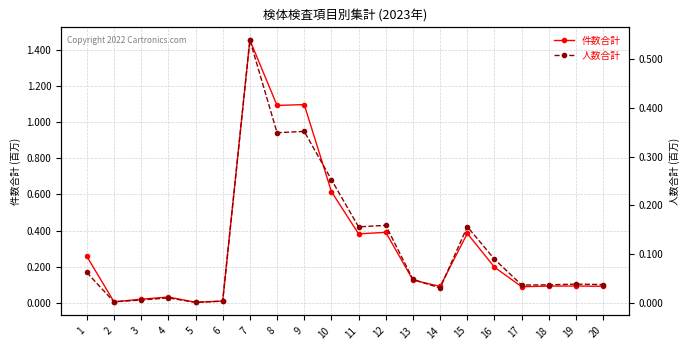

Is the value of 件数合計 at 8 greater than the value of 人数合計 at 19?

Yes